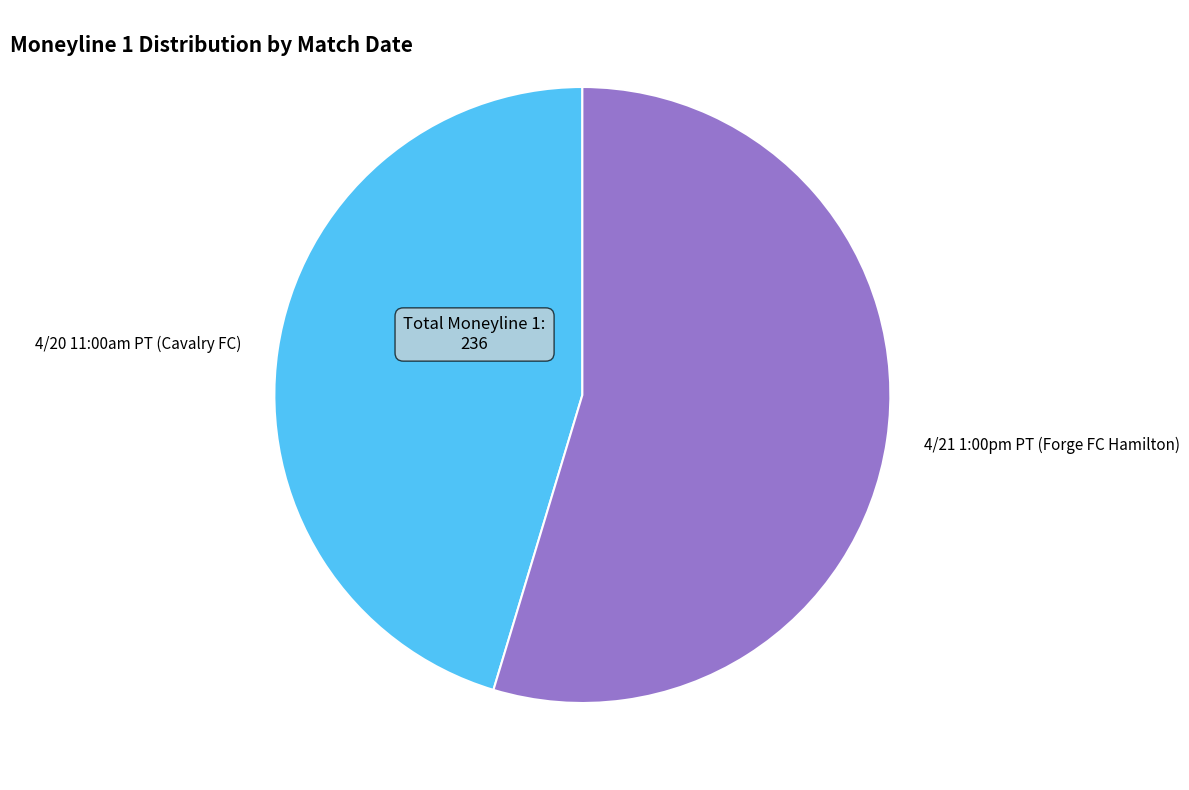

Do 4/20 11:00am PT (Cavalry FC) and 4/21 1:00pm PT (Forge FC Hamilton) together represent more than half of the pie?

Yes